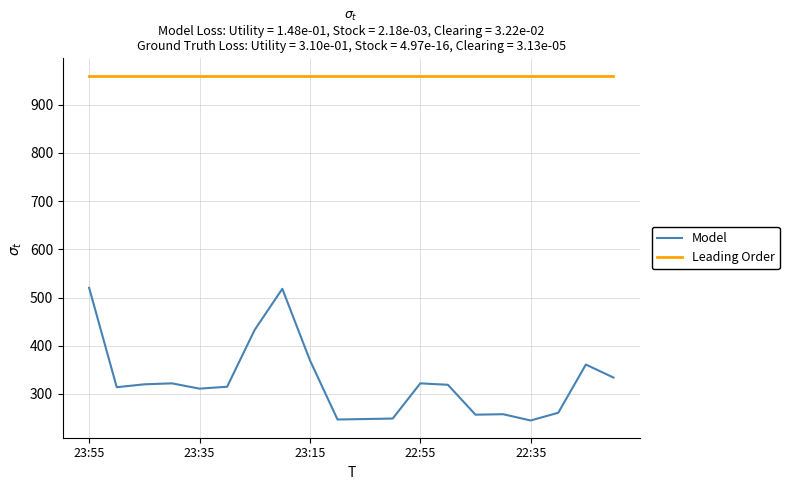

Which series has the widest spread of values?

Model